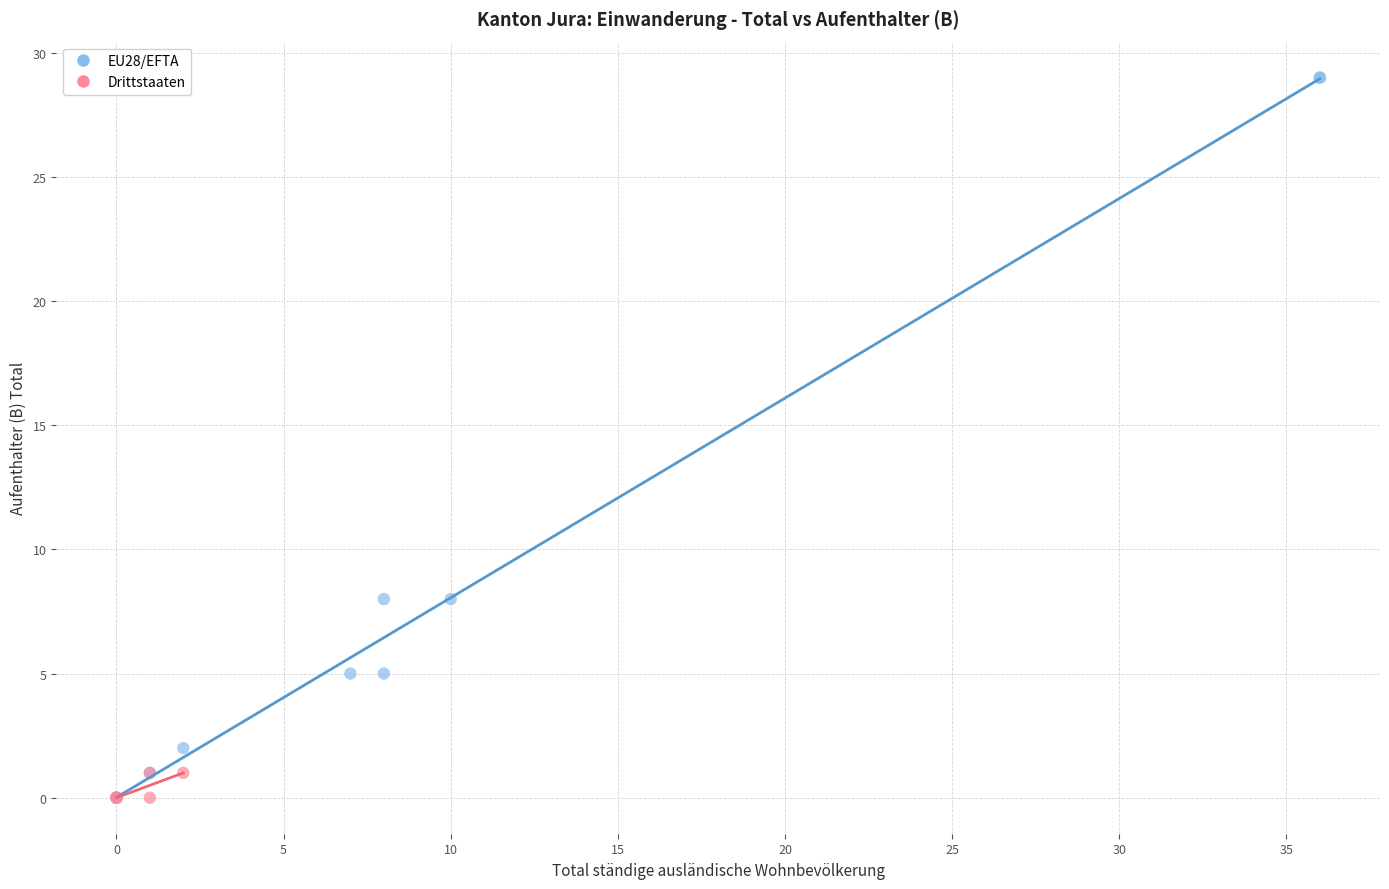

What are all the series names shown in the legend?

EU28/EFTA, Drittstaaten